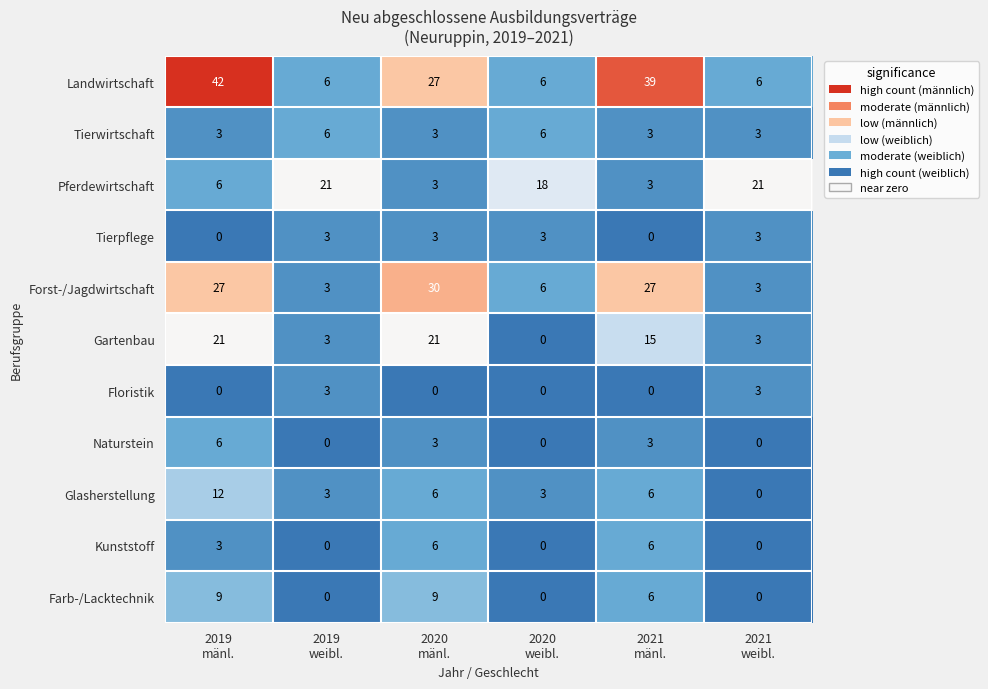

Which series has the largest total across all categories?

Landwirtschaft